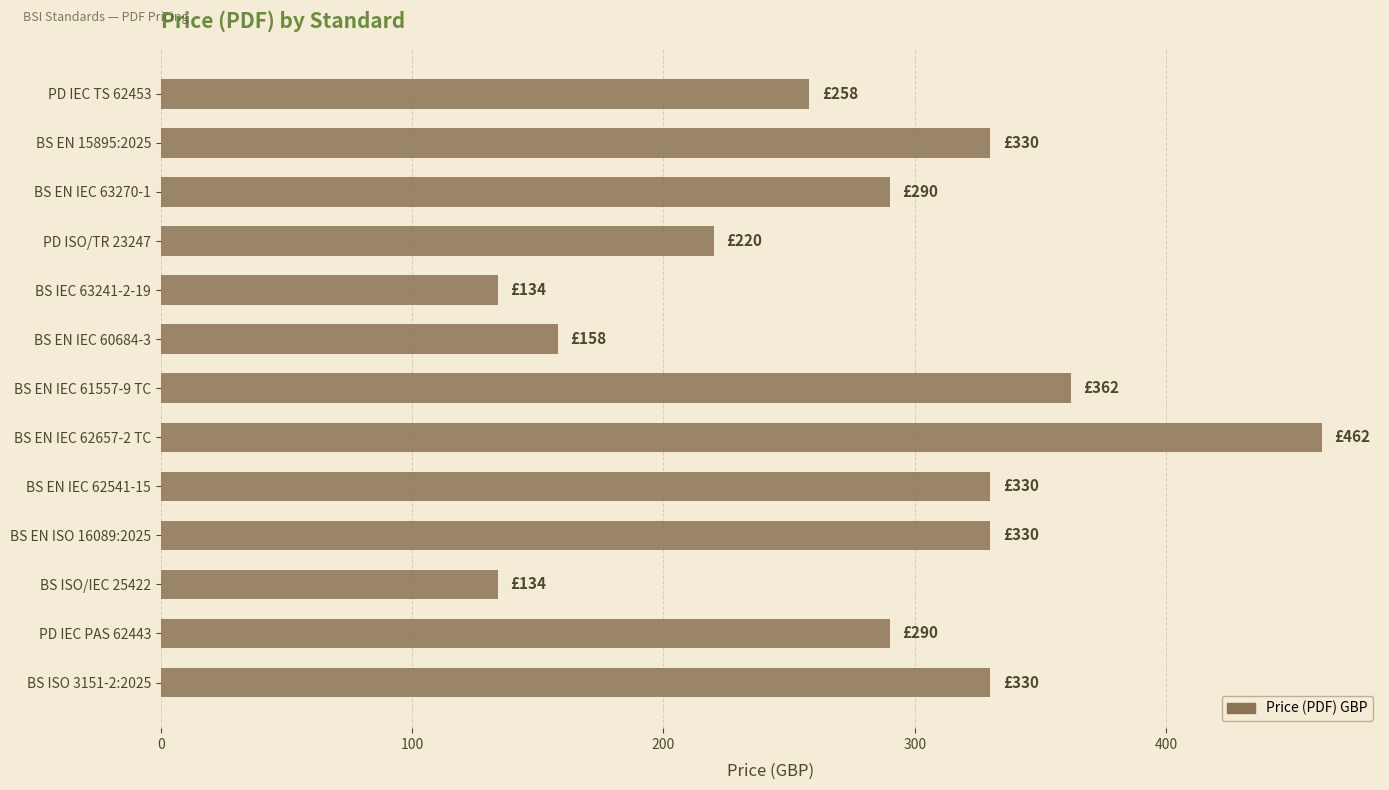

The chart shows a value of 464 at BS ISO 3151-2:2025. True or false?

False